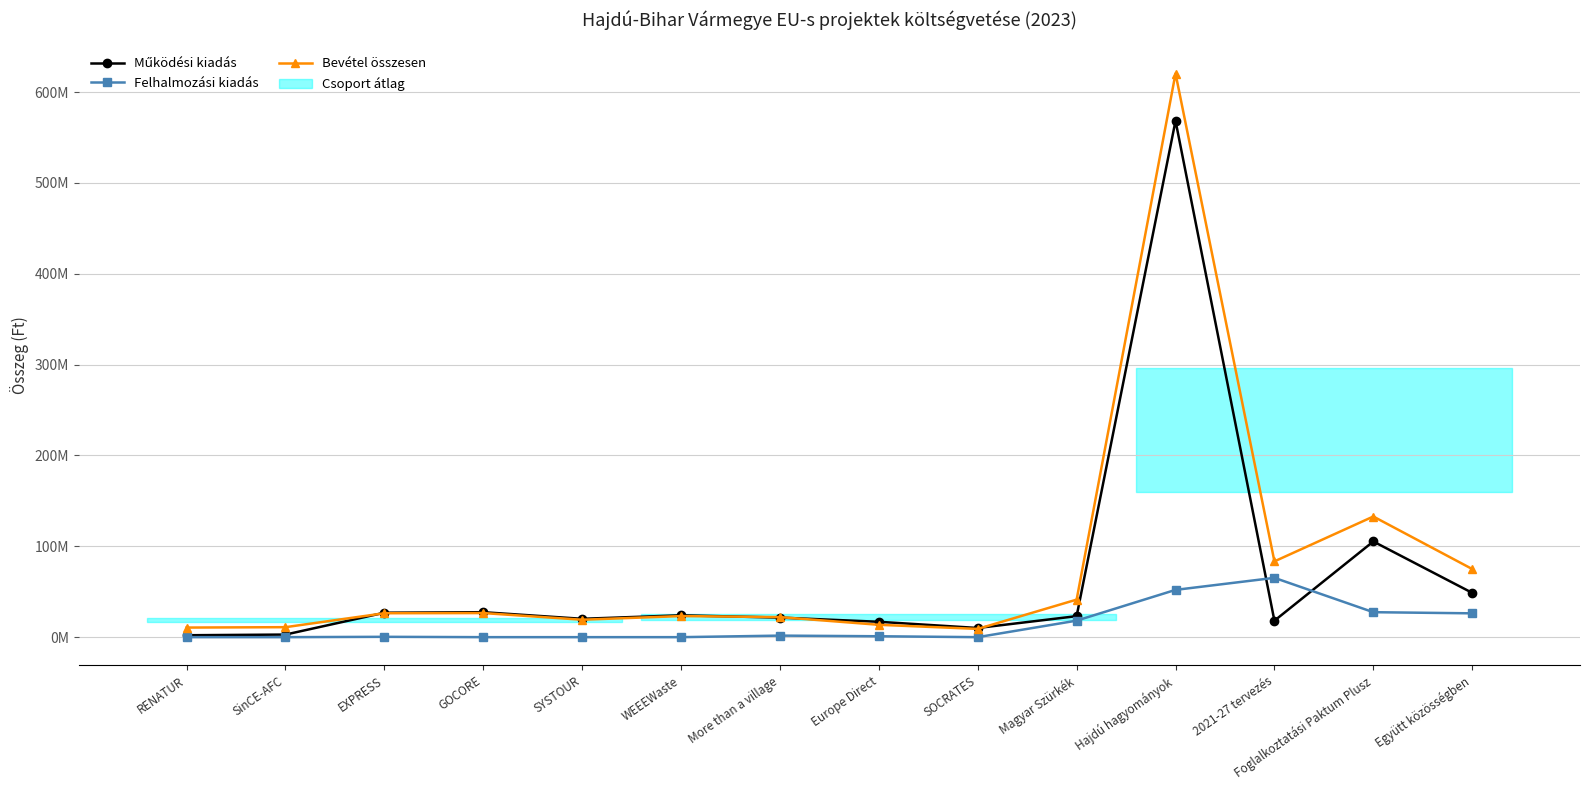

What is the spread (max minus min) of values at SOCRATES?

10090083